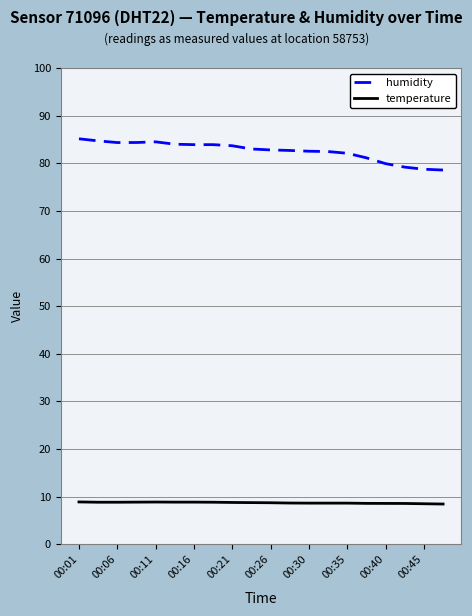

At how many categories does at least one series exceed 52?

20